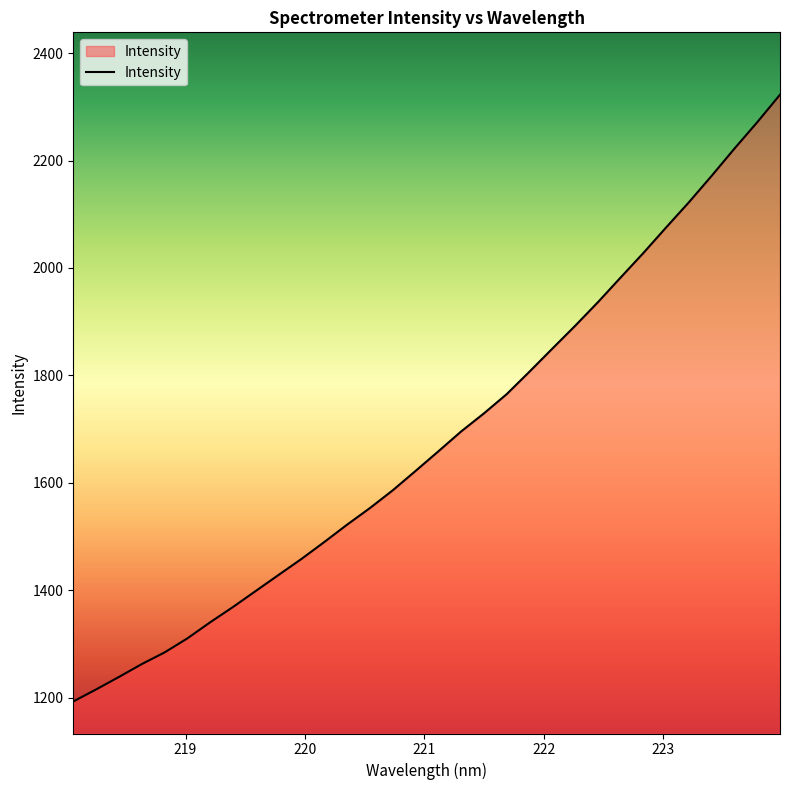

How many categories are shown in the chart?

32